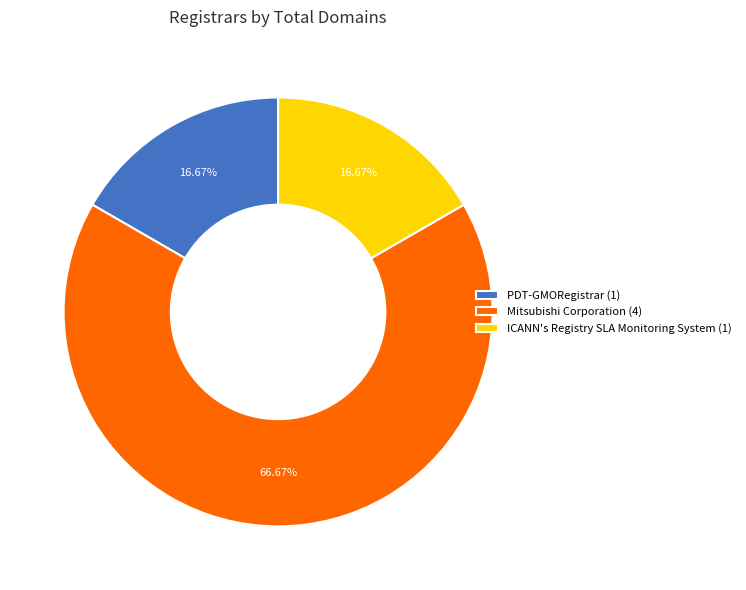

Is it true that ICANN's Registry SLA Monitoring System is 22% of the pie?

False